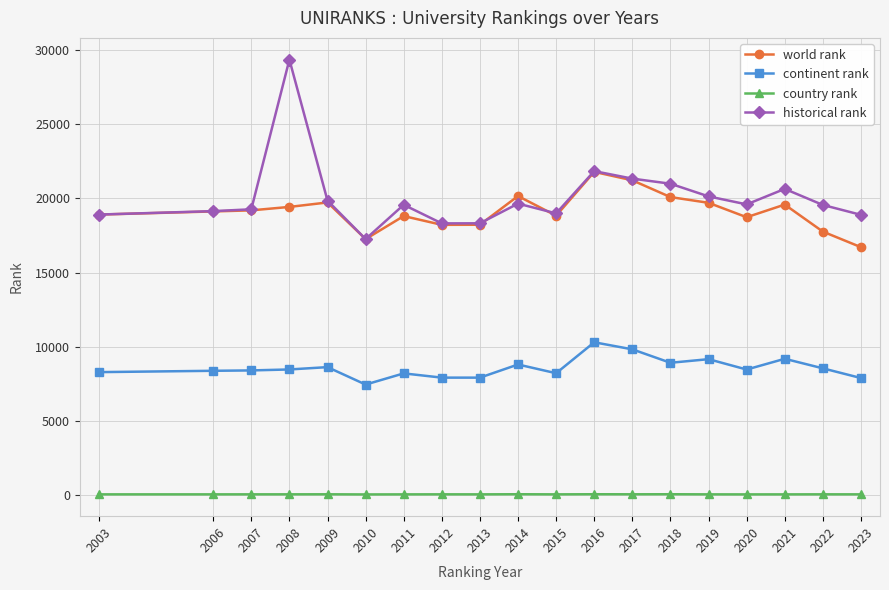

Is the value of world rank at 2019 greater than the value of country rank at 2003?

Yes